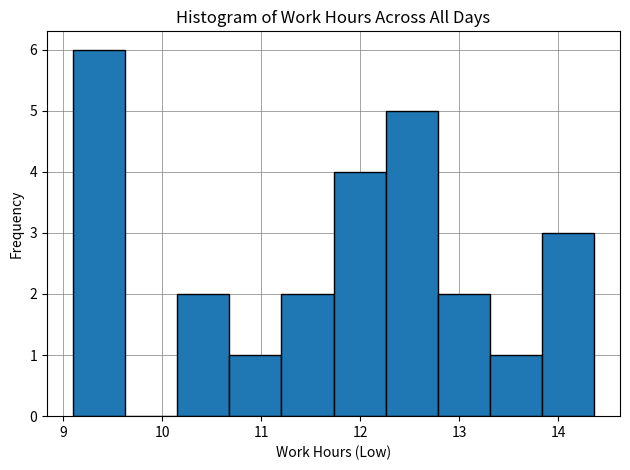

How tall is the bar that spans 9.1 to 9.6 on the x-axis? Neither the bar edges nor the heights are printed on the chart, so give them approximately, as read against the axes.

6